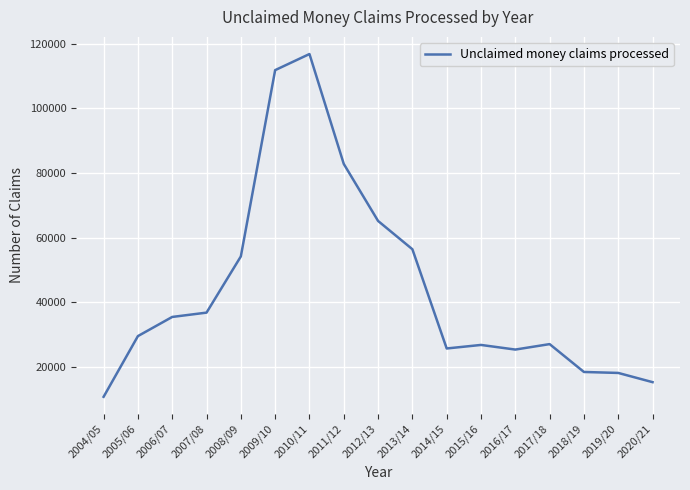

At which category does the chart reach its minimum across all series?

2004/05